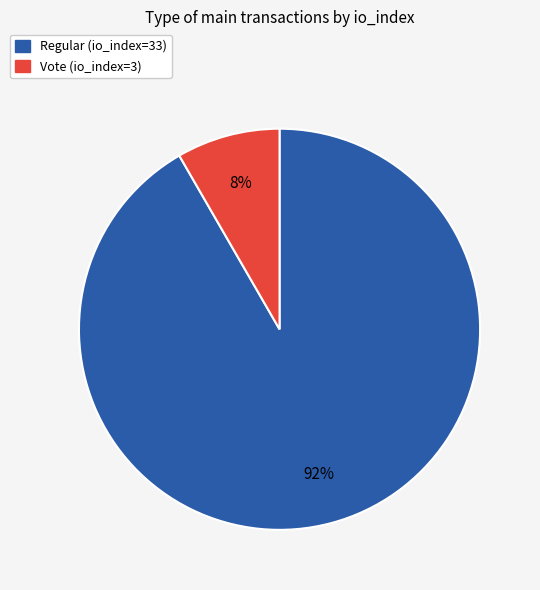

To the nearest percent, what is the combined percentage of Regular (io_index=33) and Vote (io_index=3)?

100%